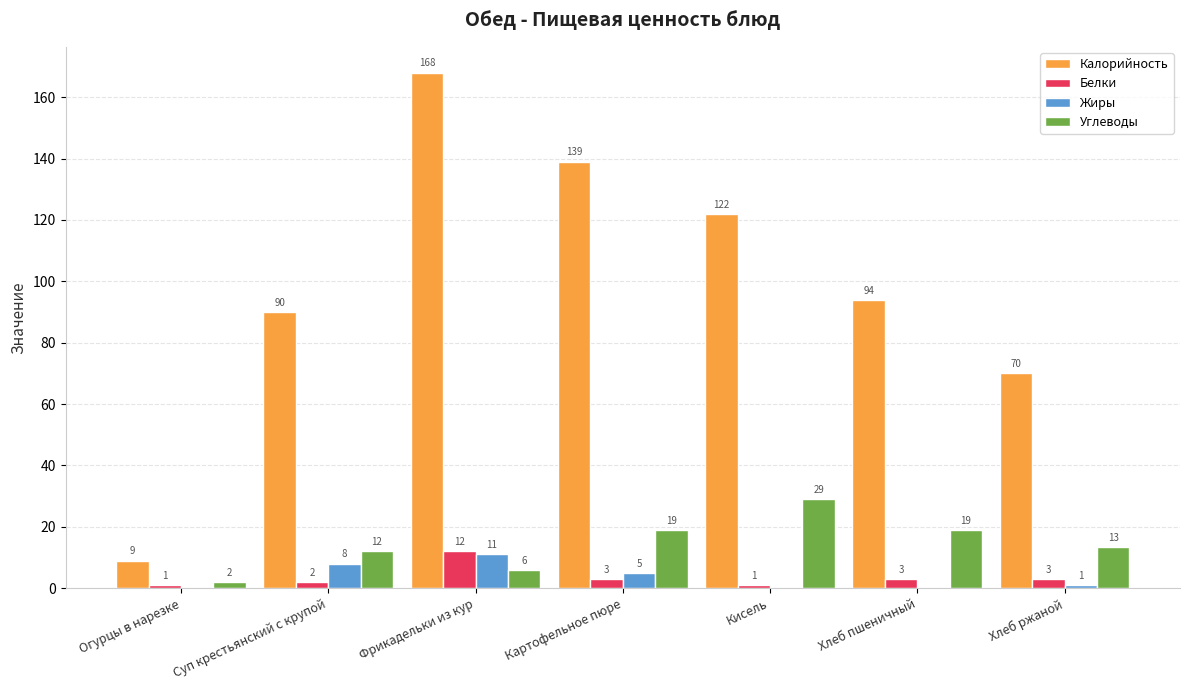

Count the number of categories in the chart.

7